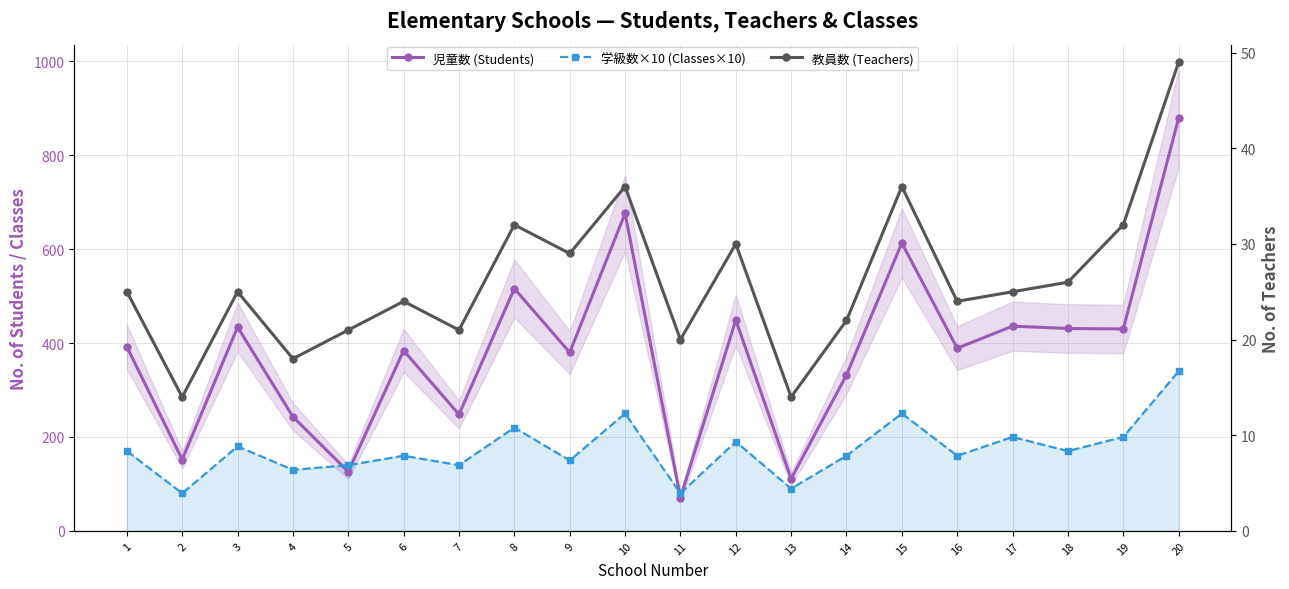

Read the 教員数 (Teachers) value at 18.

26